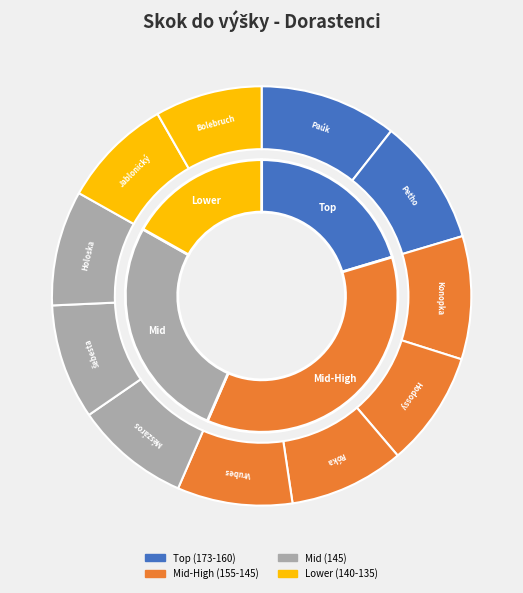

To the nearest percent, what is the difference between the Hodossy Zoltán and Konopka Martin slice percentages?

1%